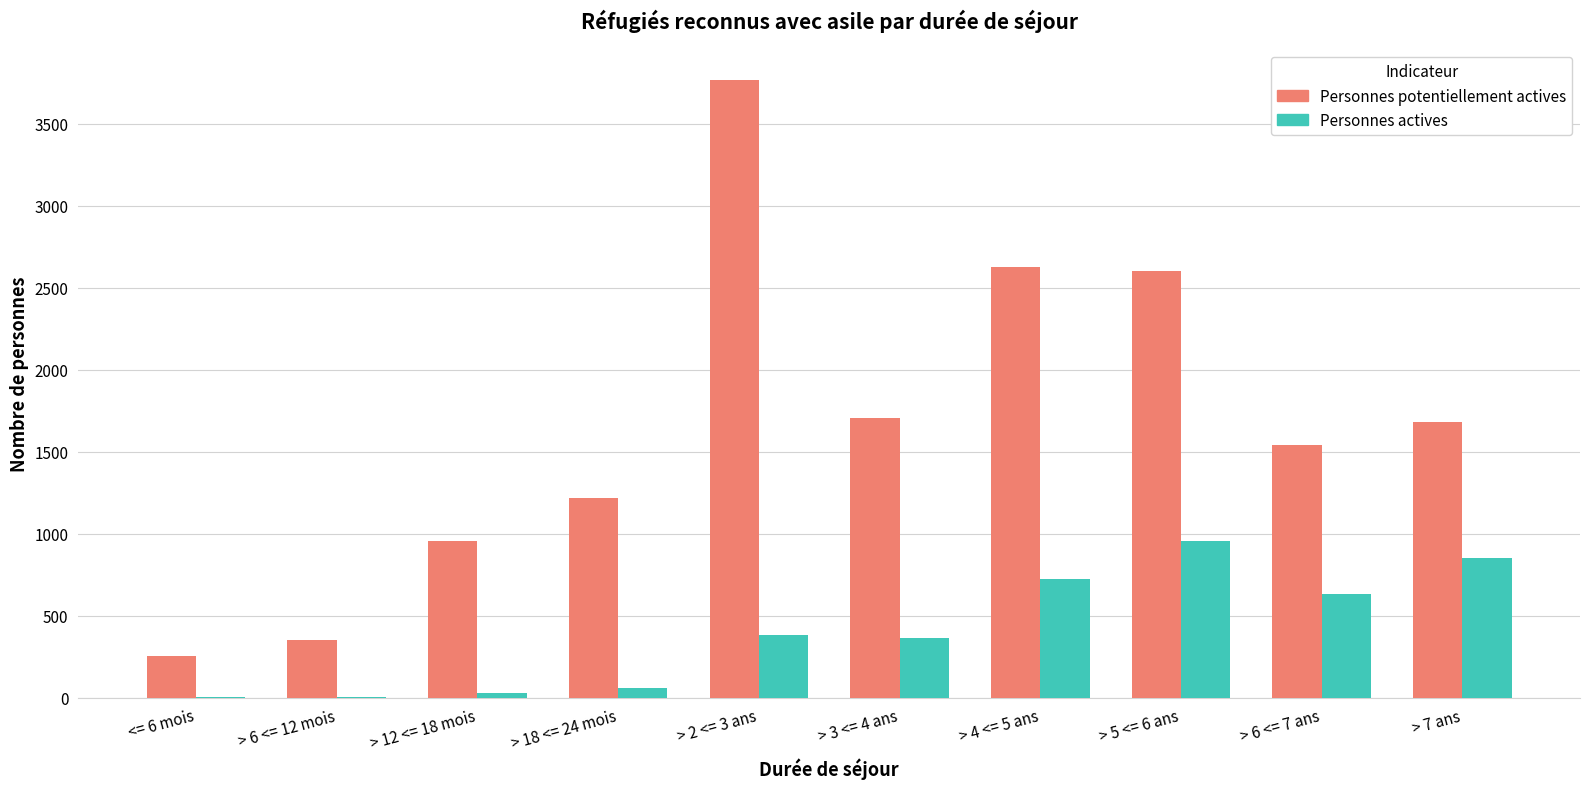

The value of Personnes actives at > 2 <= 3 ans is 541. True or false?

False